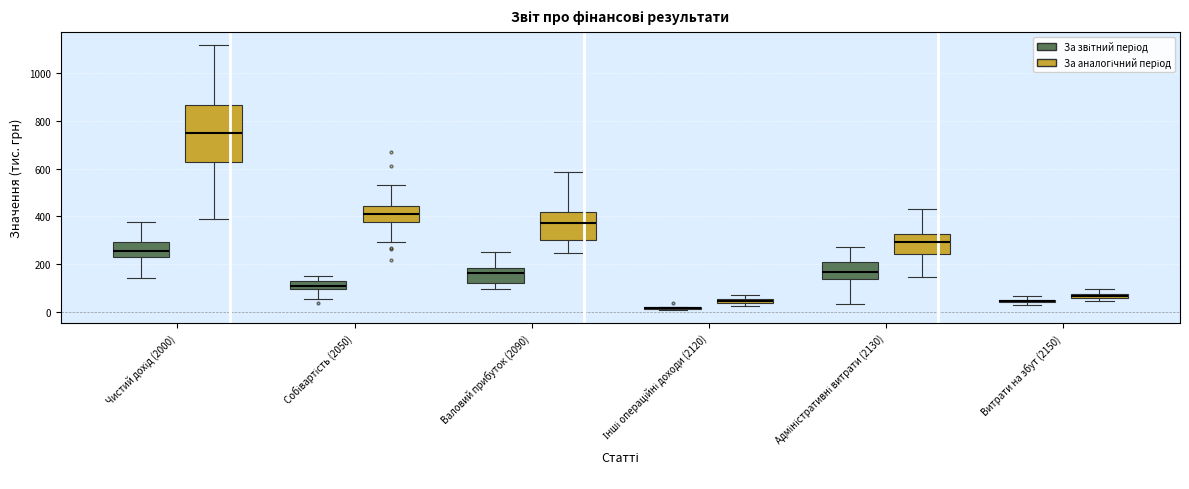

Which box is the tallest, from its lower edge to its upper edge?

Чистий дохід (2000) (За аналогічний період)